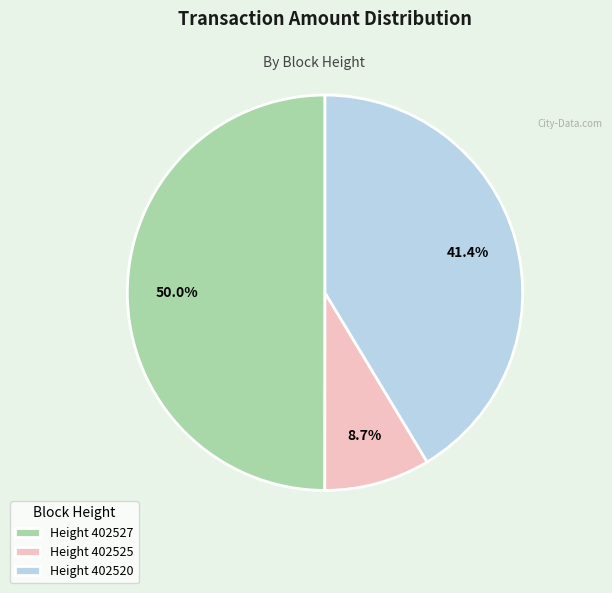

Which slice is the largest?

Height 402527